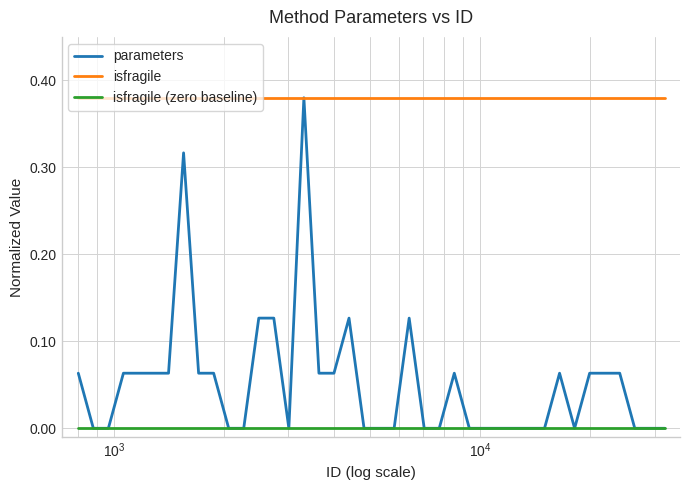

Which series has the largest total across all categories?

isfragile